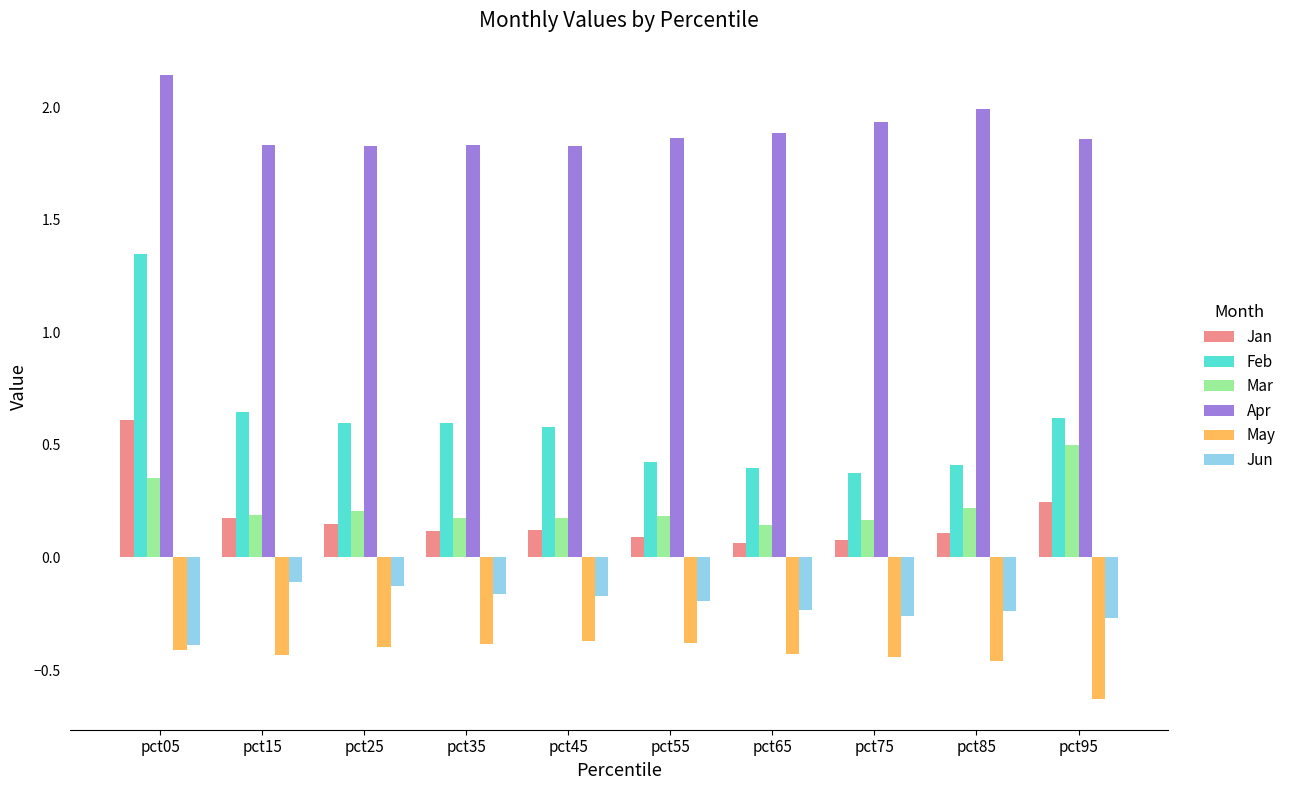

Count the number of categories in the chart.

10